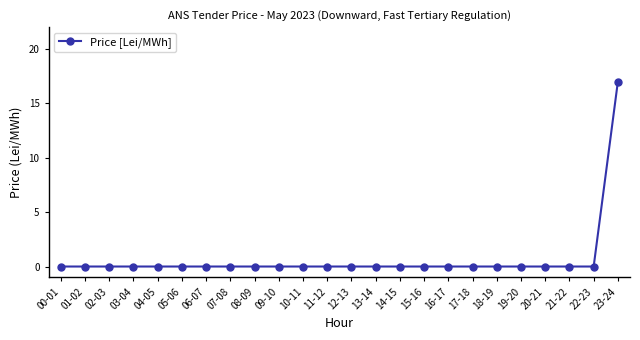

What is the maximum value shown in the chart?

17